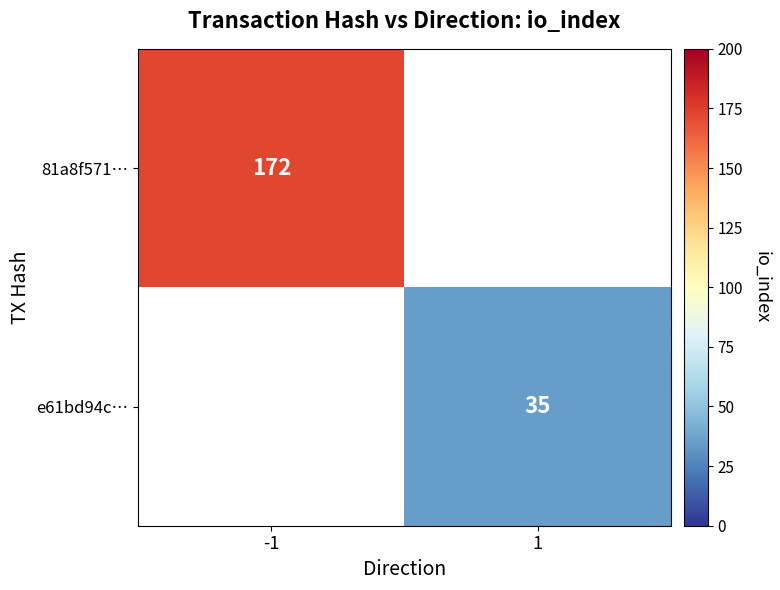

Is the value of 81a8f571… at -1 greater than the value of e61bd94c… at 1?

Yes